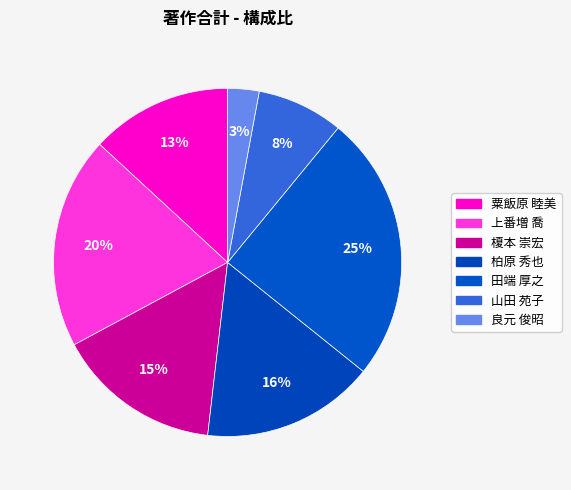

Count the number of slices in the pie.

7